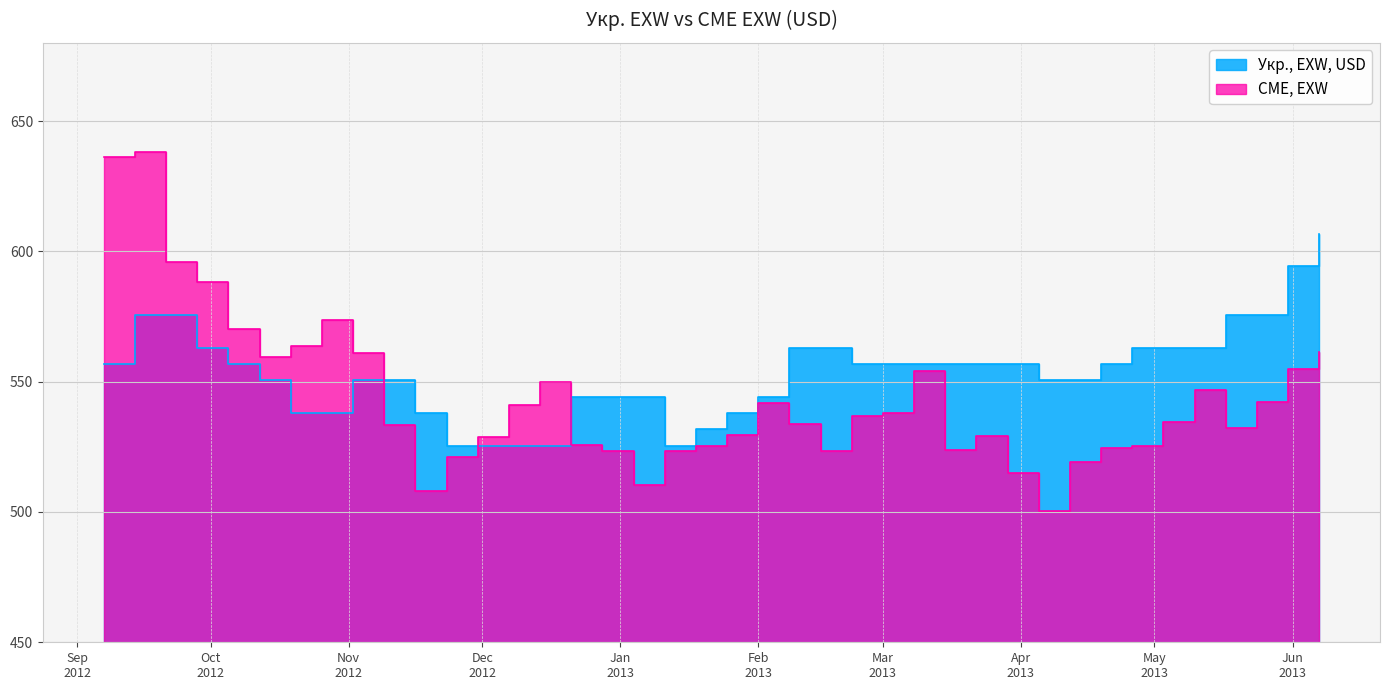

What is the average value of the Укр., EXW, USD series?

553.3